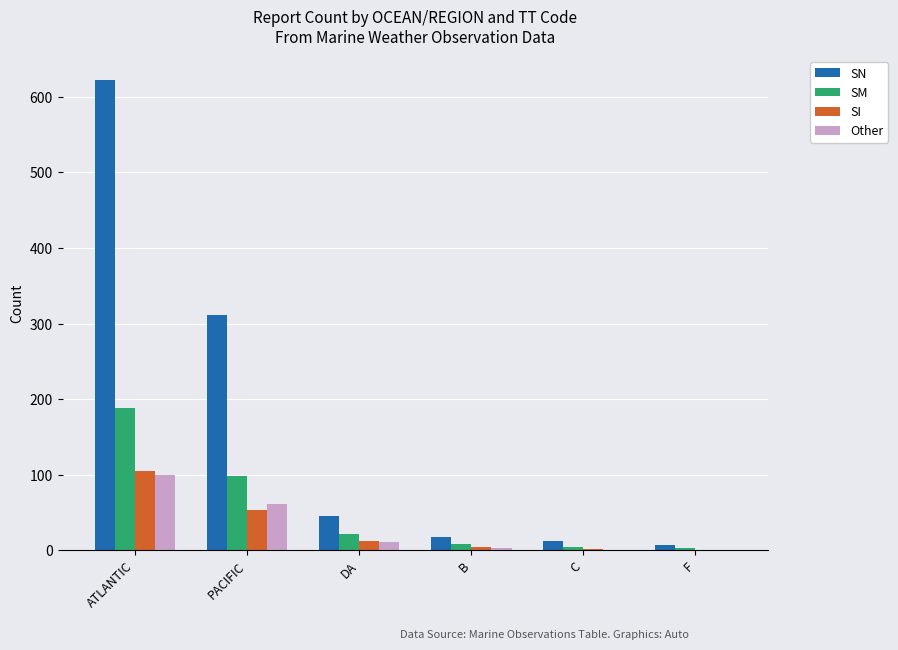

How many groups of bars are there?

6